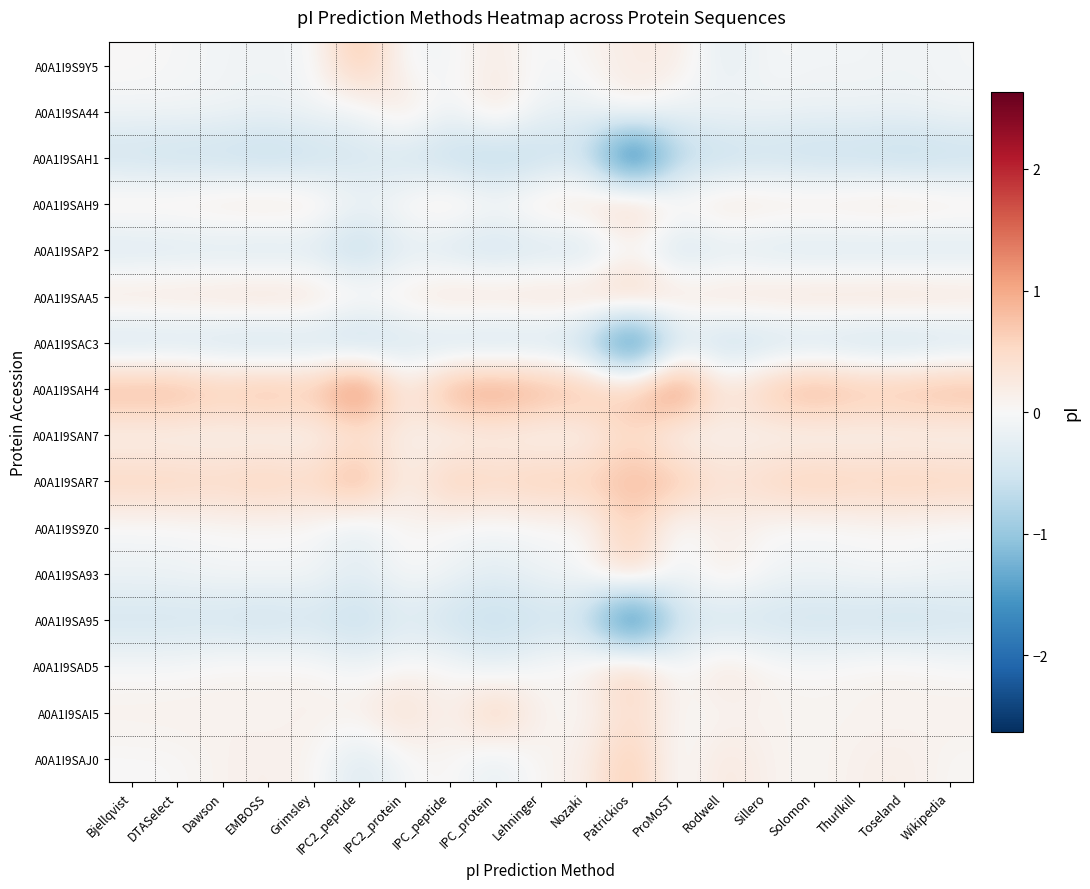

At which category does the chart reach its peak across all series?

IPC2_peptide